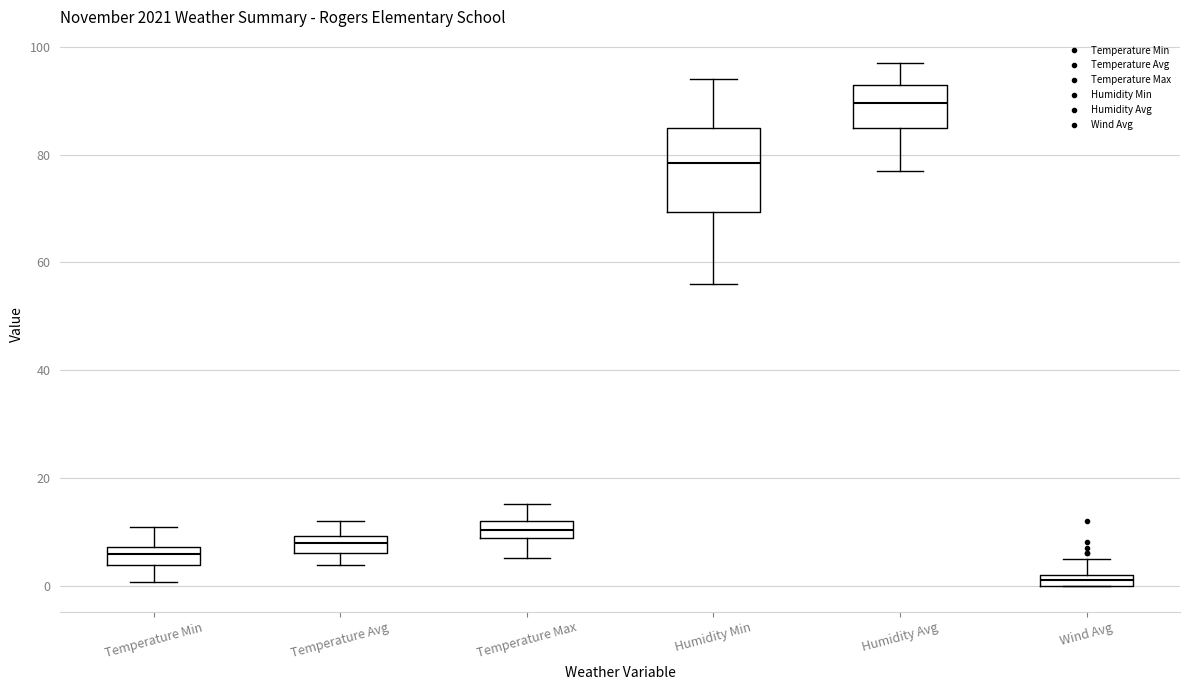

Which box's median line is the lowest?

Wind Avg